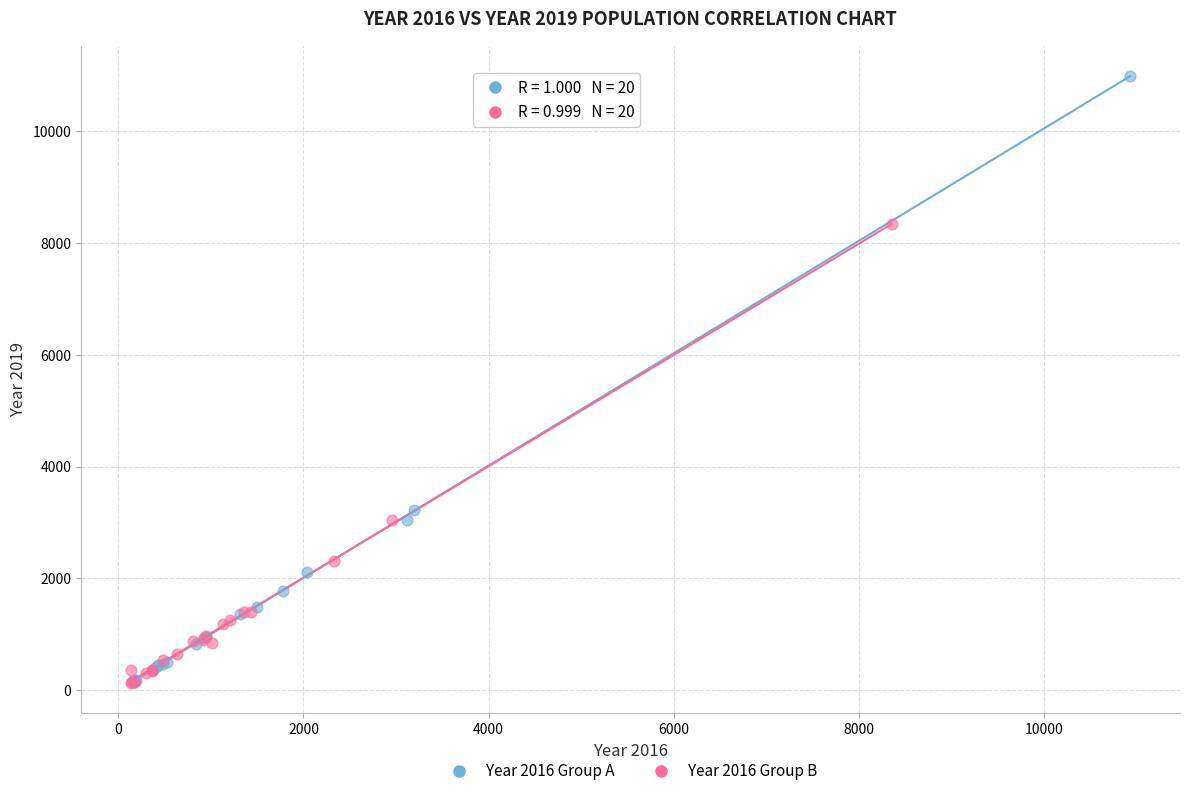

Which series has the largest Y range (max minus min)?

Year 2016 Group A